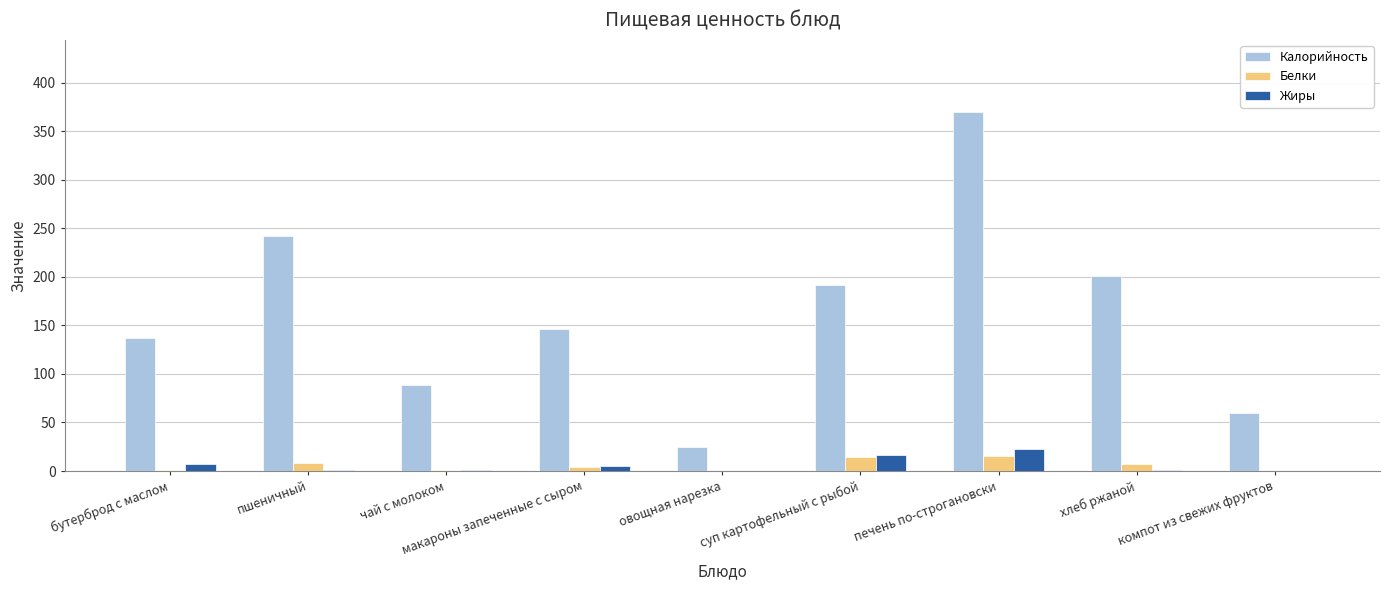

What is the sum of all Калорийность values?

1462